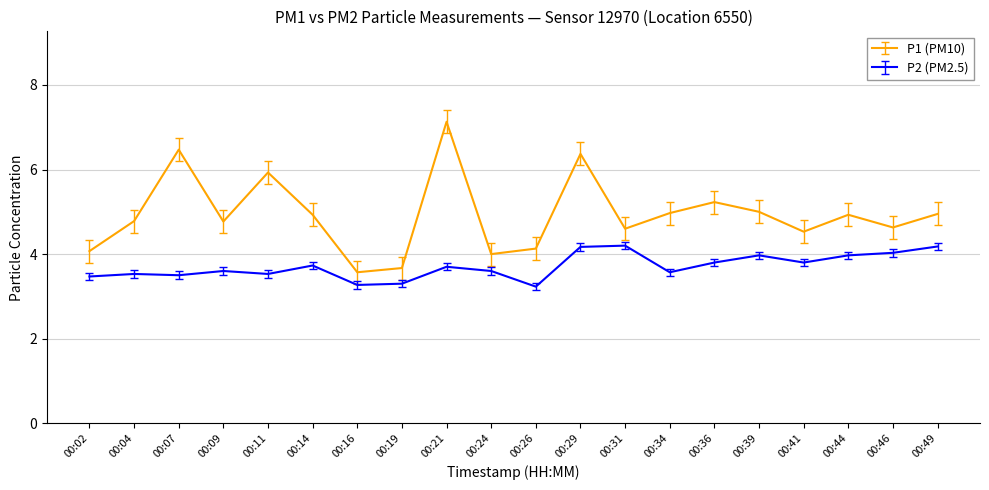

Rank the series by their average value, from lowest to highest.

P2 (PM2.5), P1 (PM10)